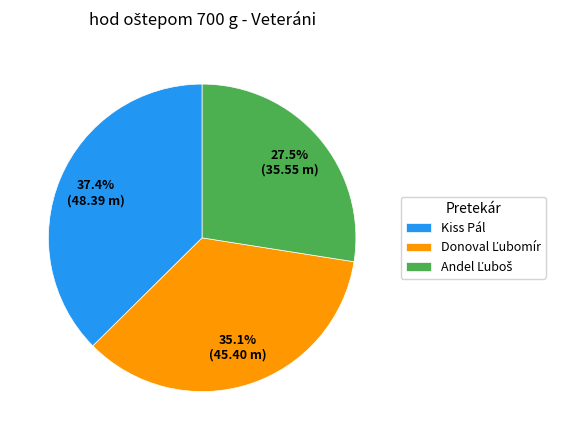

What percentage is NOT represented by Kiss Pál?

62.6%